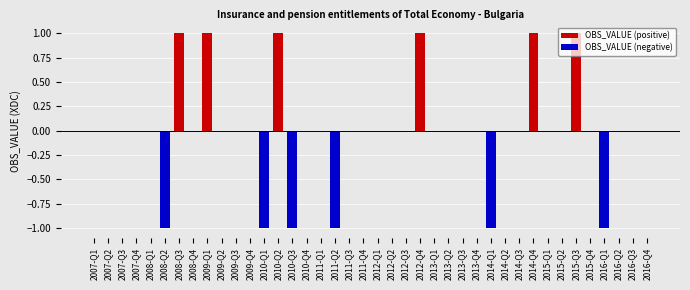

True or false: OBS_VALUE (negative) has a value of -1 at 2010-Q1.

True